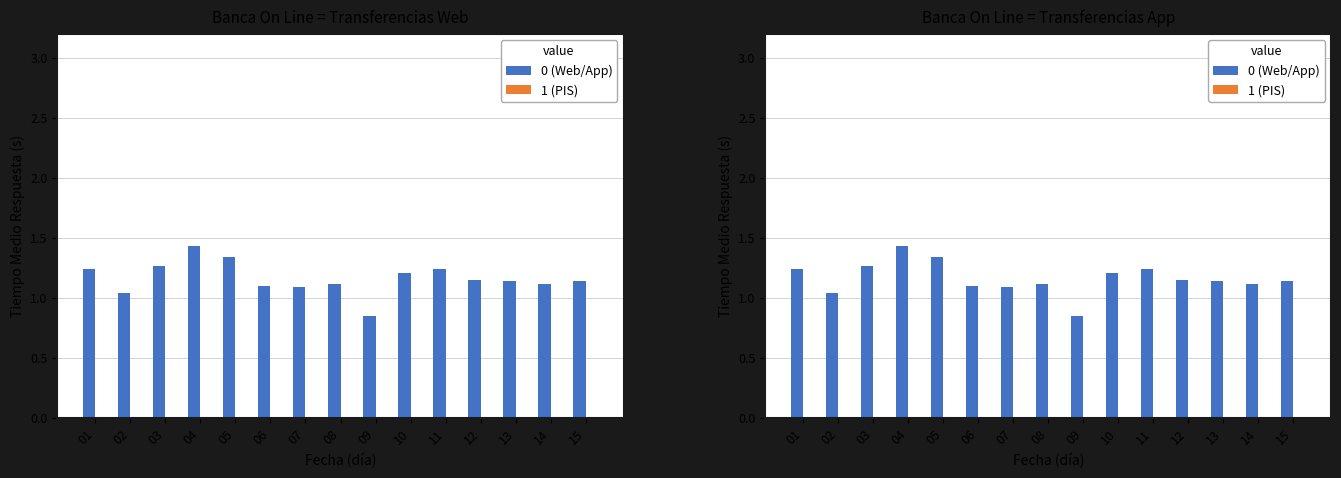

Rank the series at 03 from highest to lowest value.

0 (Web/App), 1 (PIS)